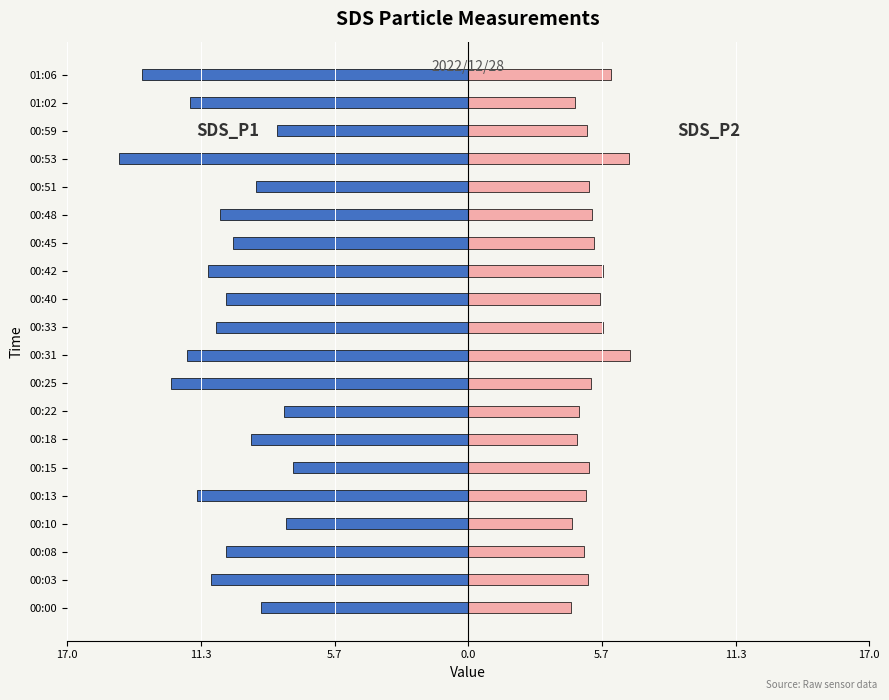

How many groups of bars are there?

20